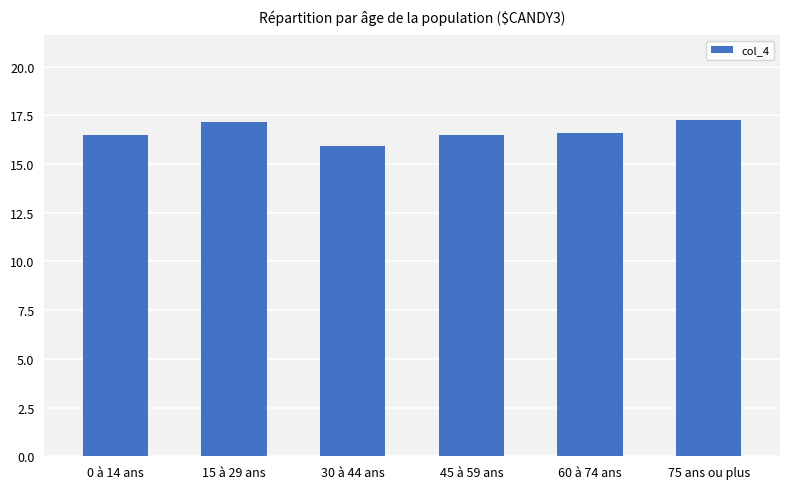

What is the label of the 5th bar from the left?

60 à 74 ans